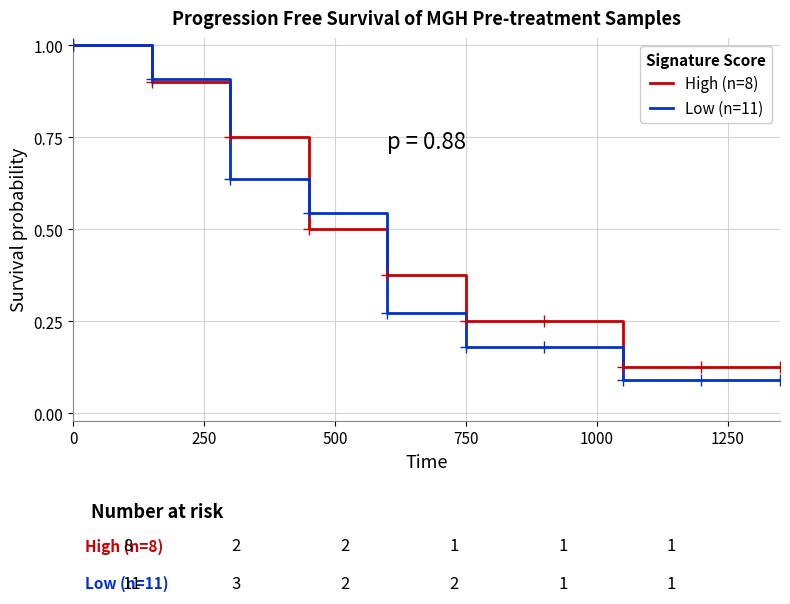

Which series has the largest range (max minus min)?

Low (n=11)